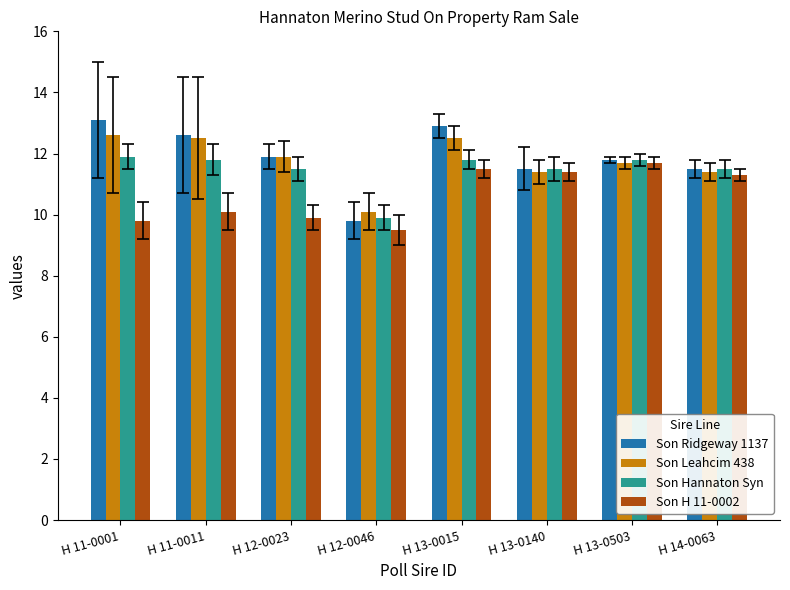

Is it true that Son Leahcim 438 equals 5.8 at H 14-0063?

False